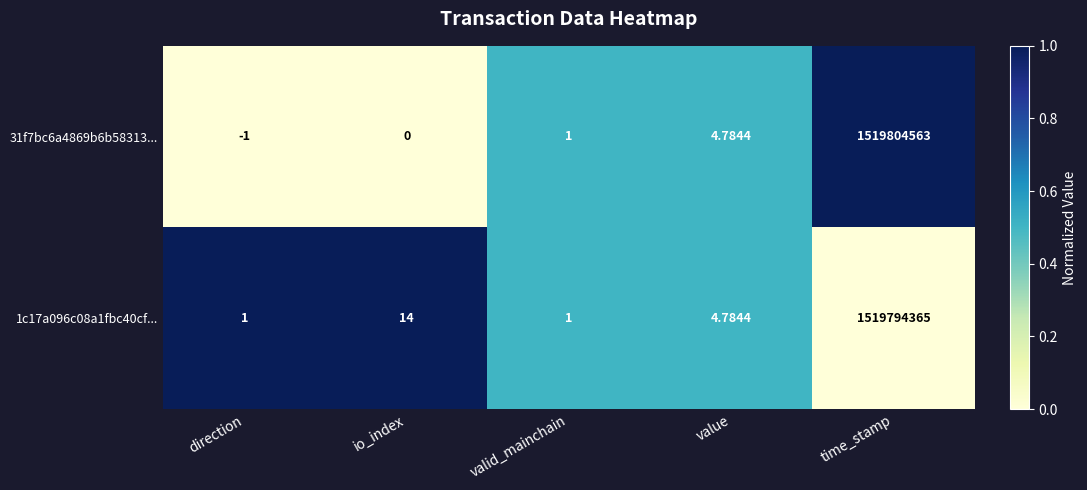

What is the spread (max minus min) of values at time_stamp?

10198.0